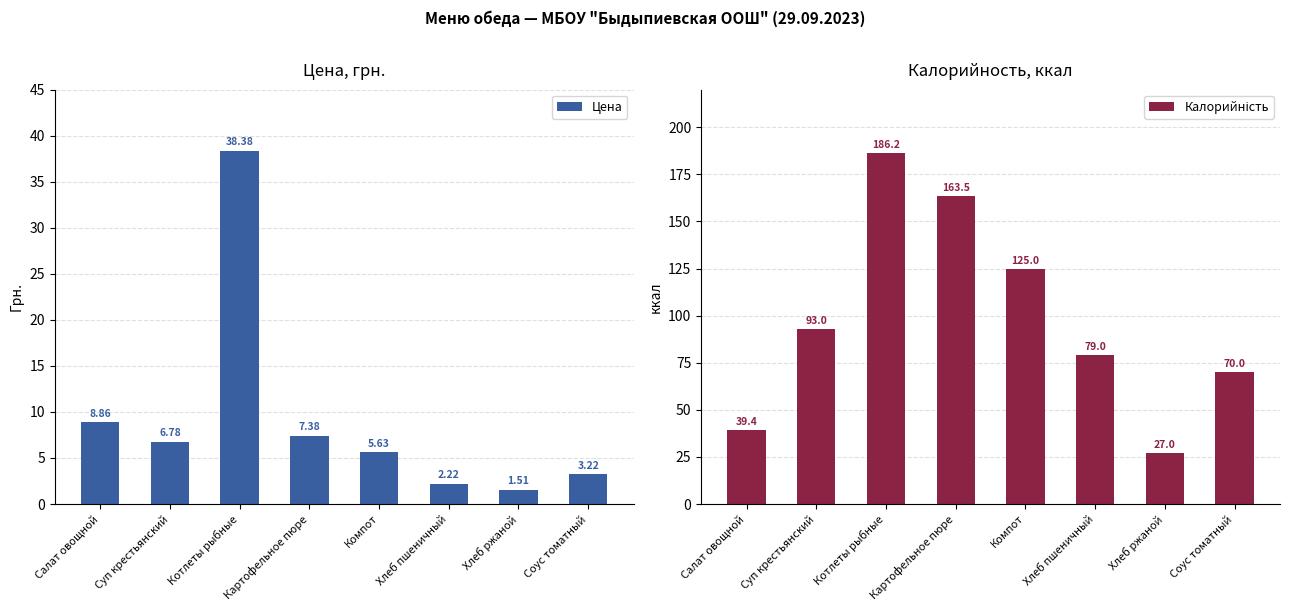

Where is Цена nearest to the value 19?

Салат овощной